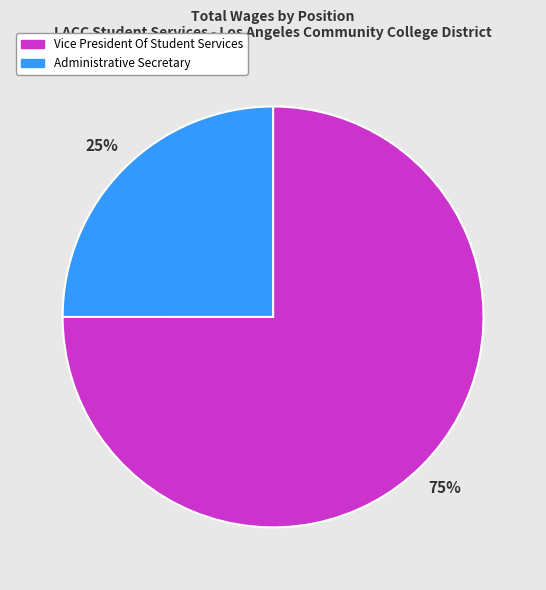

Which category has the smallest portion of the pie?

Administrative Secretary